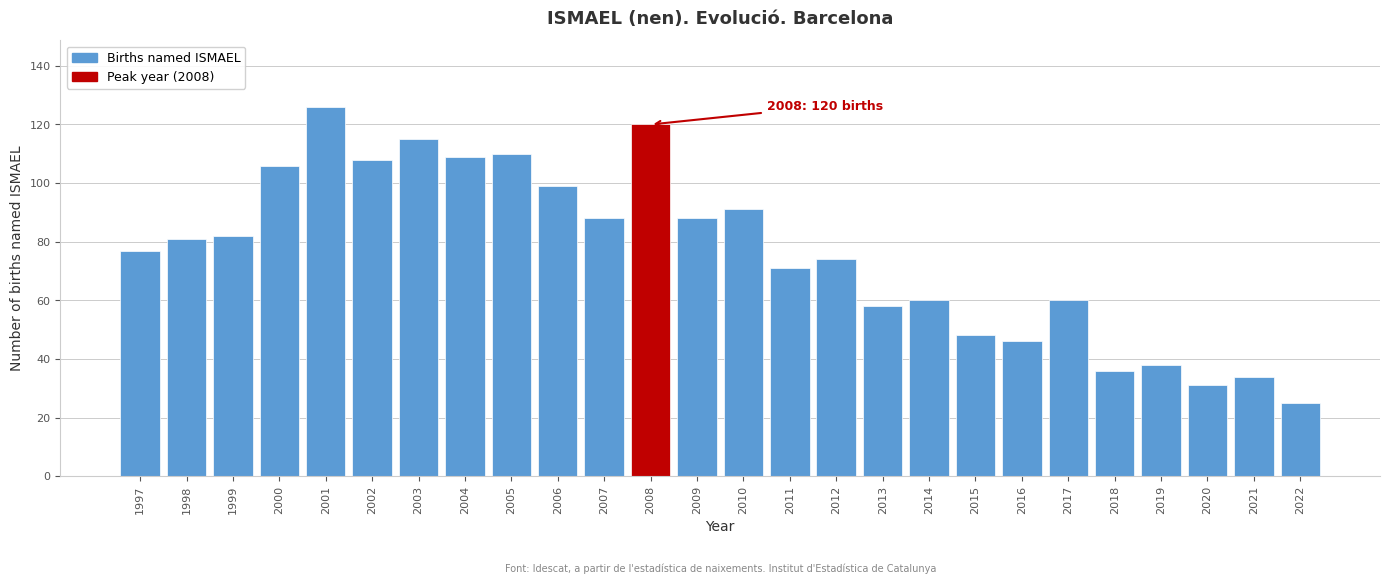

Reading left to right, transcribe all the data shown in this chart.

77	81	82	106	126	108	115	109	110	99	88	120	88	91	71	74	58	60	48	46	60	36	38	31	34	25